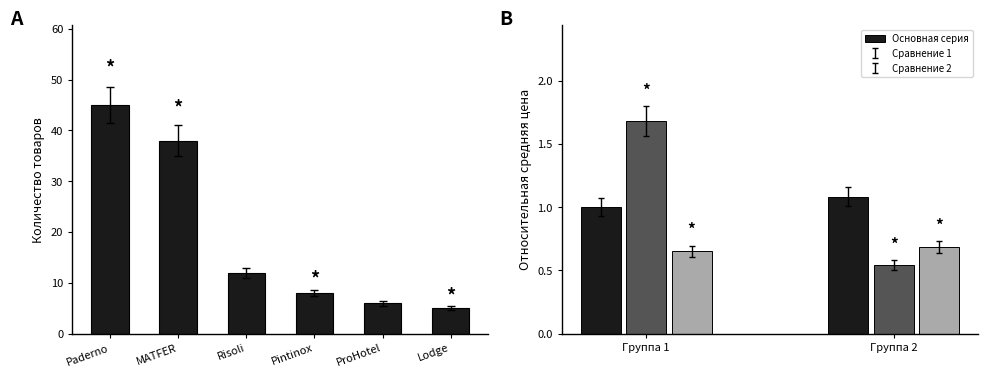

What is the label of the 4th bar from the left?

Pintinox